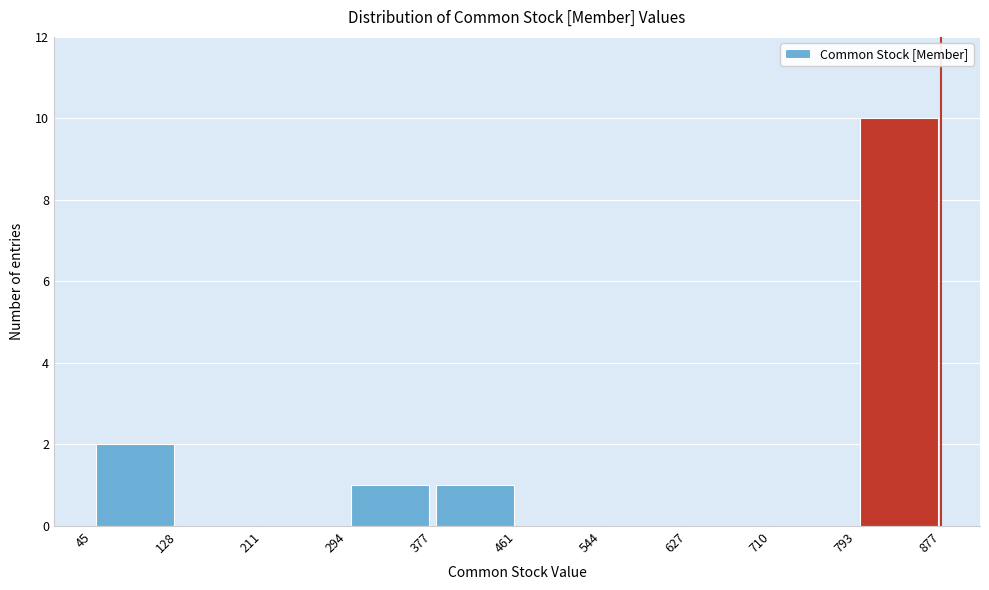

How tall is the bar that spans 793 to 877 on the x-axis? The values are not printed on the chart, so give them approximately, as read against the axis.

10